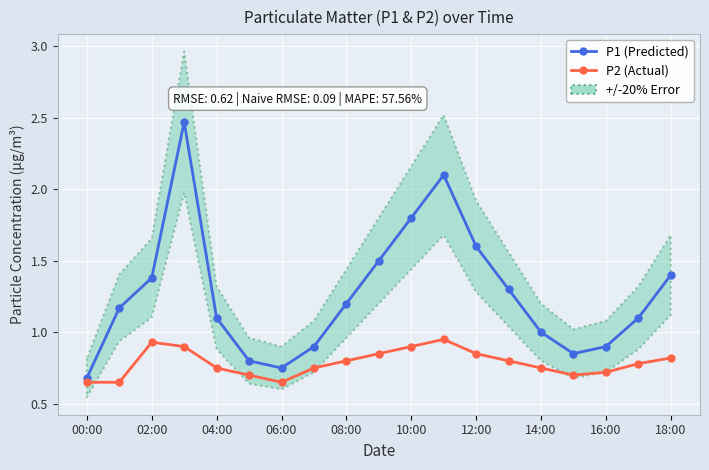

In P1 (Predicted), how many points are higher than both neighbors (excluding endpoints)?

2